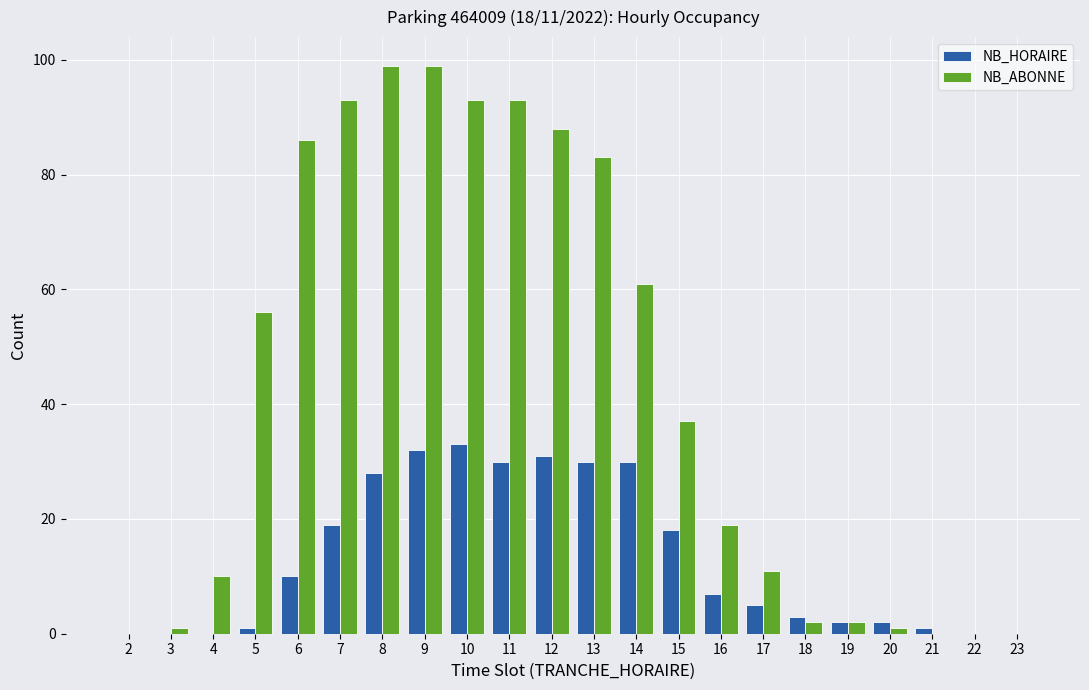

Is the value of NB_ABONNE at 16 greater than the value of NB_HORAIRE at 15?

Yes